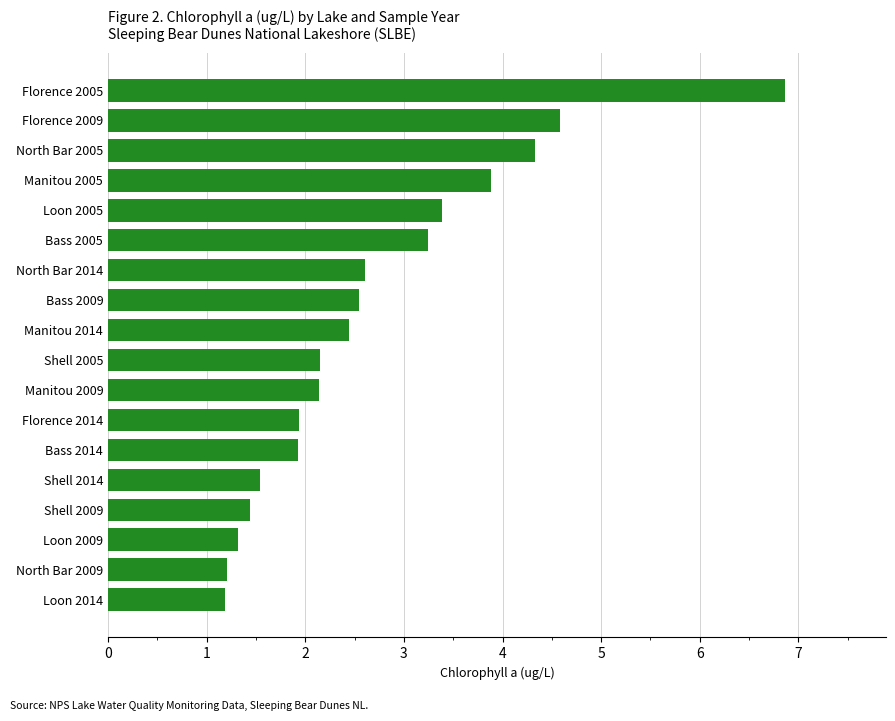

The value at Bass 2009 is 1.4. True or false?

False